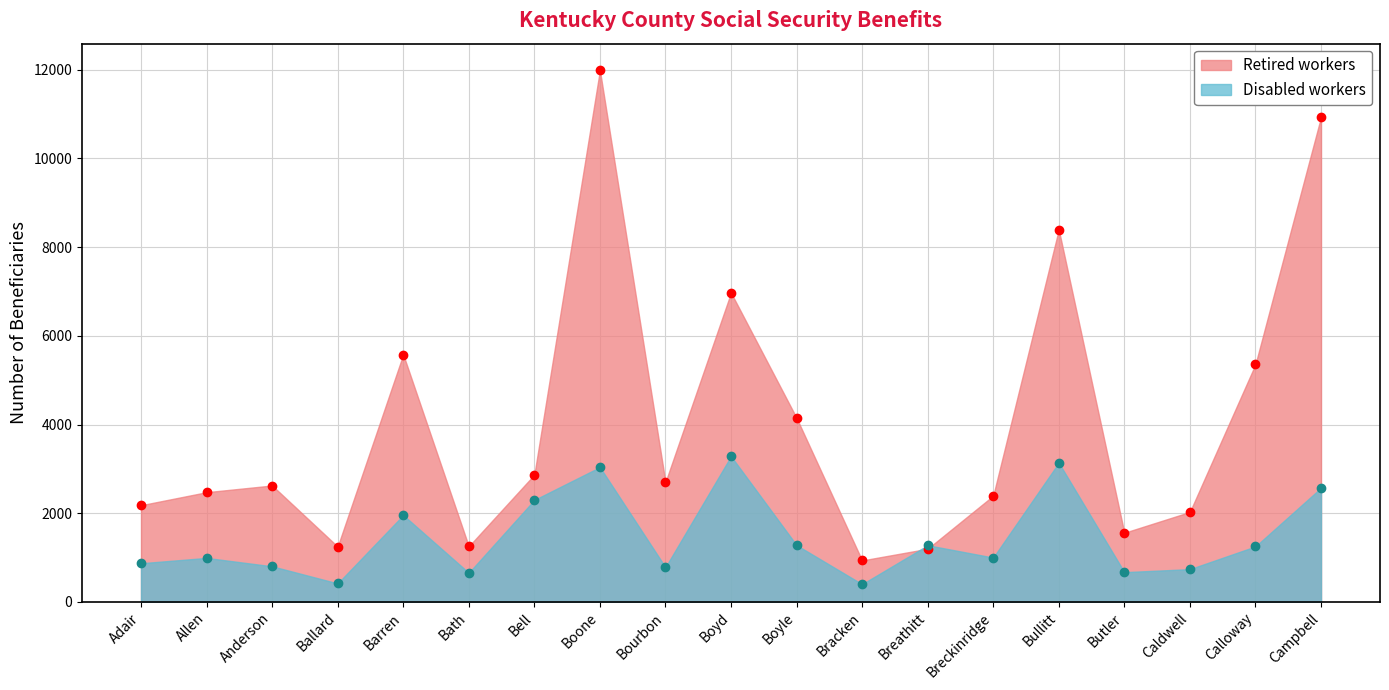

What is the sum of all Retired workers values?

76852